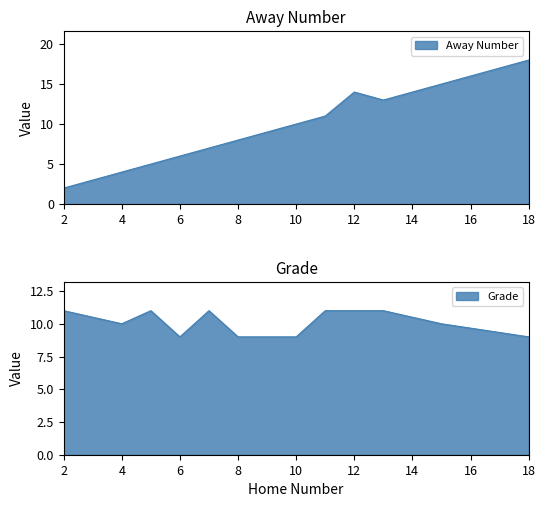

Reading left to right, list all the values displayed in this chart.

Away Number: 2	4	5	6	7	8	9	10	11	14	13	15	18
Grade: 11	10	11	9	11	9	9	9	11	11	11	10	9